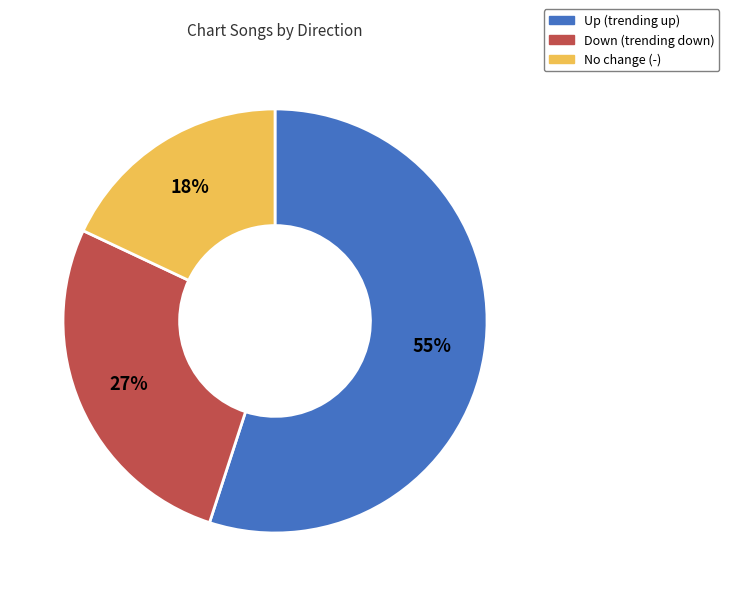

Does any single category account for the majority?

Yes